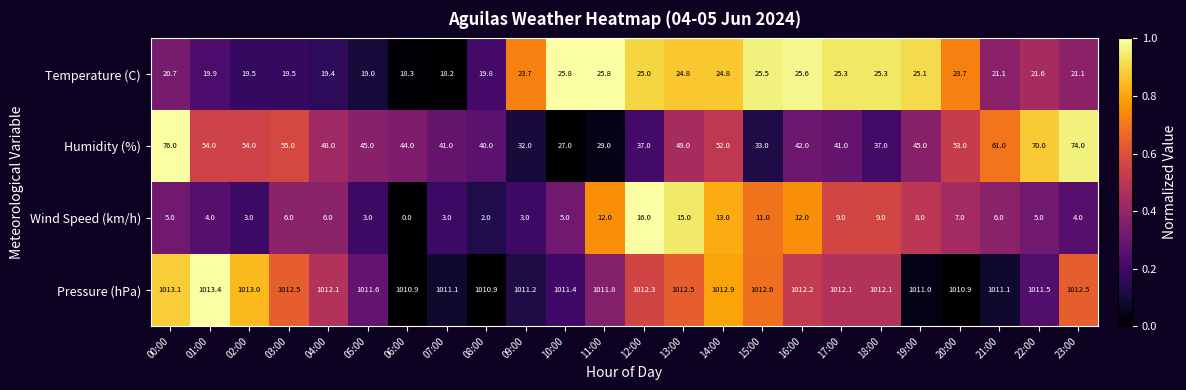

Which series changed the most between 02:00 and 11:00?

Humidity (%)